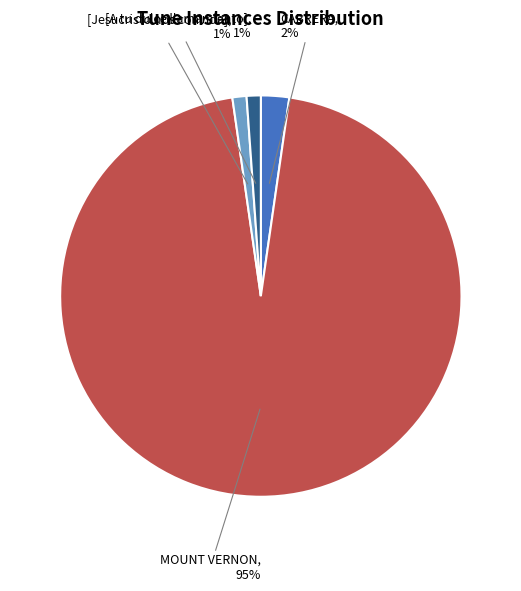

The [Jesucristo nos convida] slice represents 1% of the pie. True or false?

True